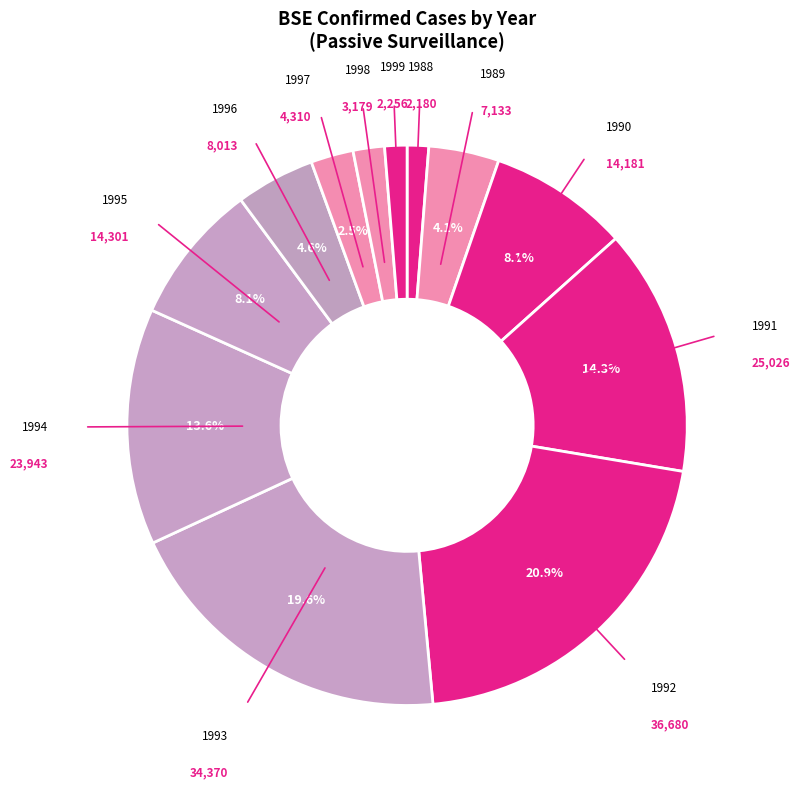

How many slices are in this pie chart?

12